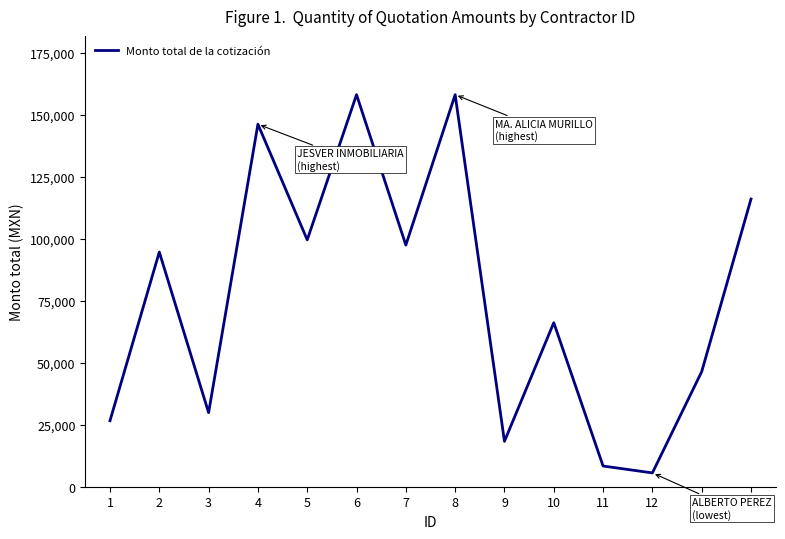

What is the difference between the values at 6 and 9?

139772.0